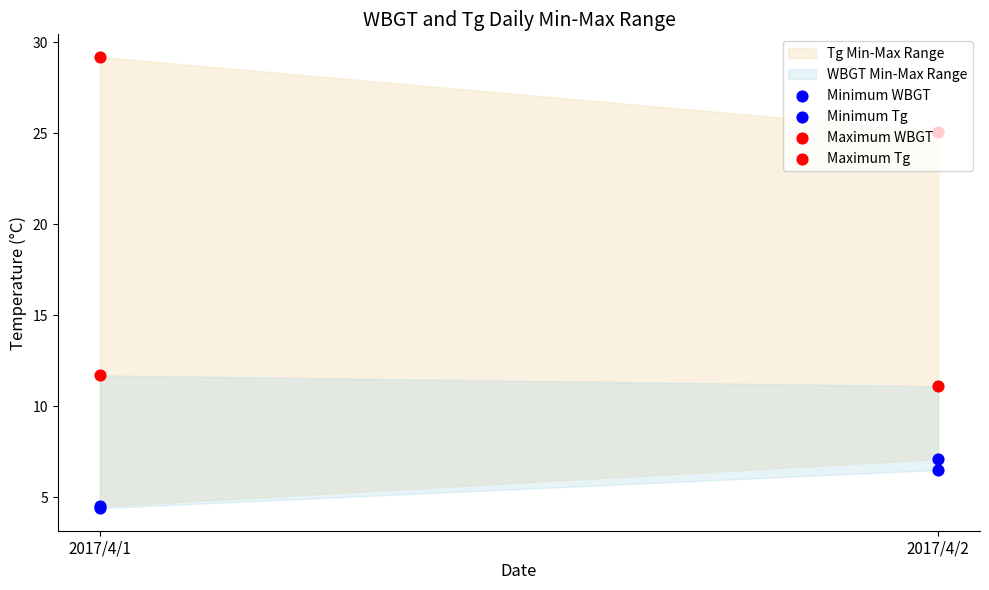

Is the value of Maximum Tg at 2017/4/1 greater than the value of Minimum Tg at 2017/4/1?

Yes